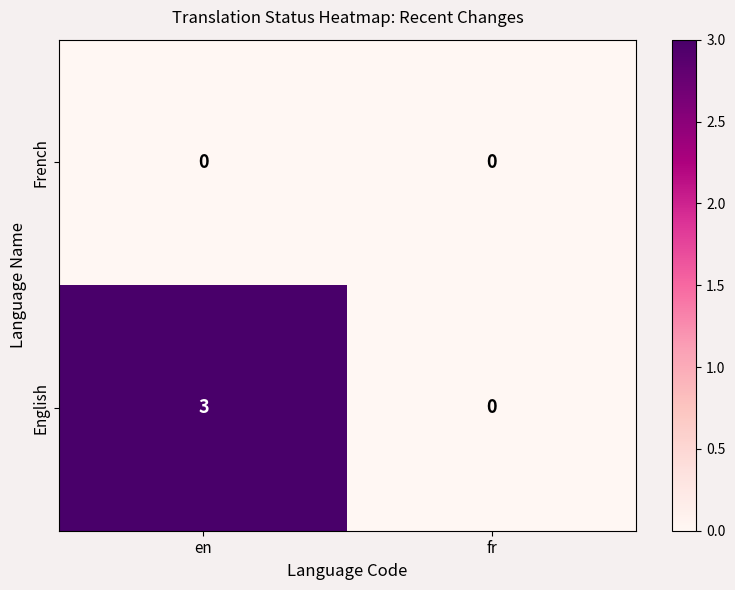

The value of English at en is 4. True or false?

False